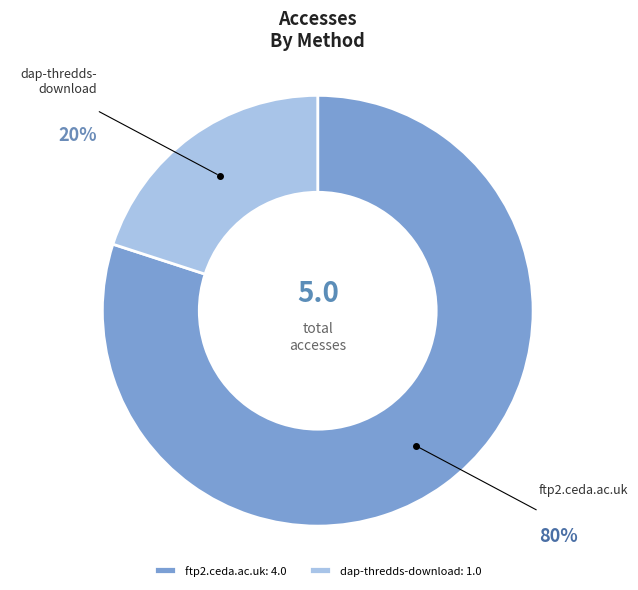

Between ftp2.ceda.ac.uk and dap-thredds-download, which is larger?

ftp2.ceda.ac.uk